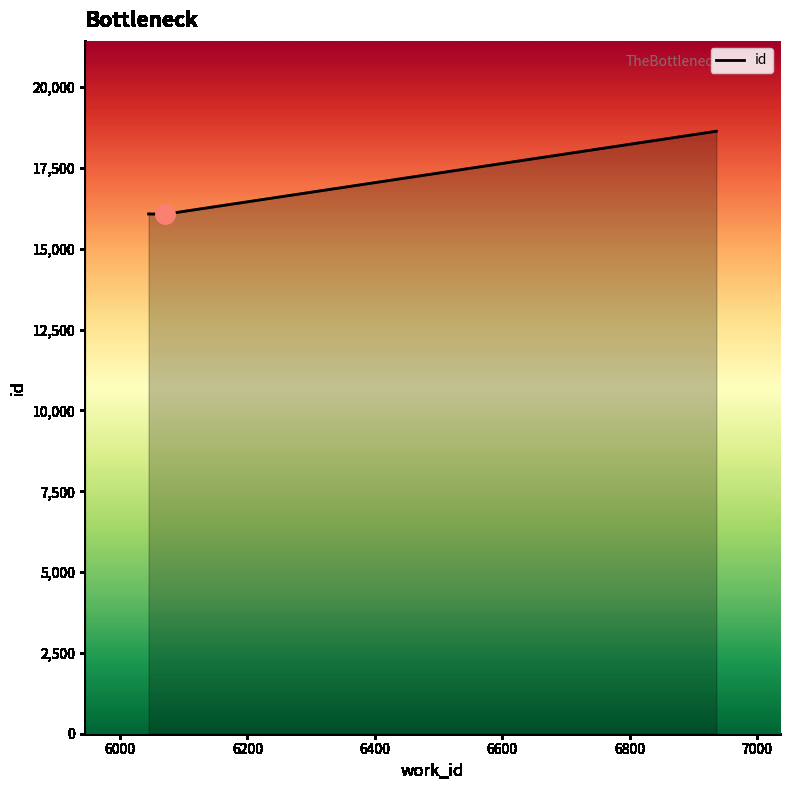

What is the average value?

16930